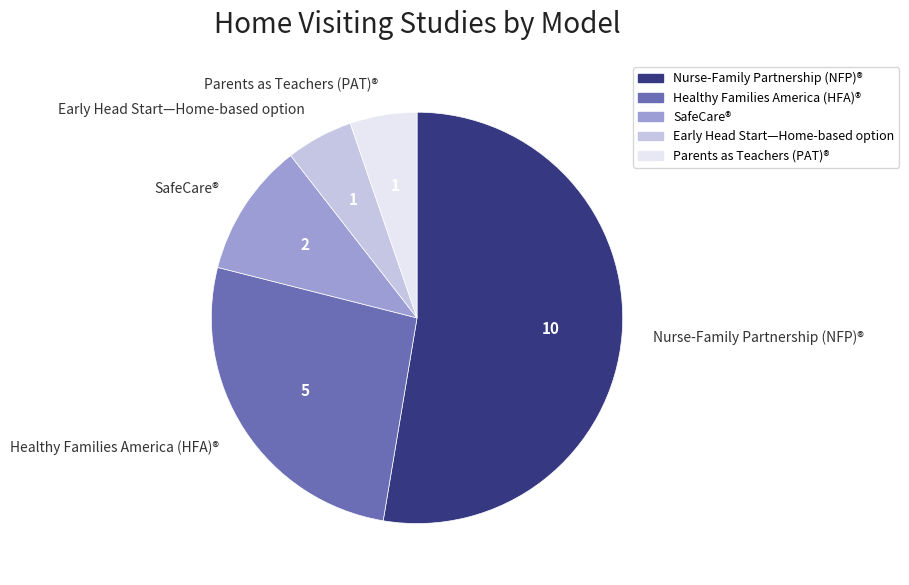

What is the largest slice in the pie chart?

Nurse-Family Partnership (NFP)®